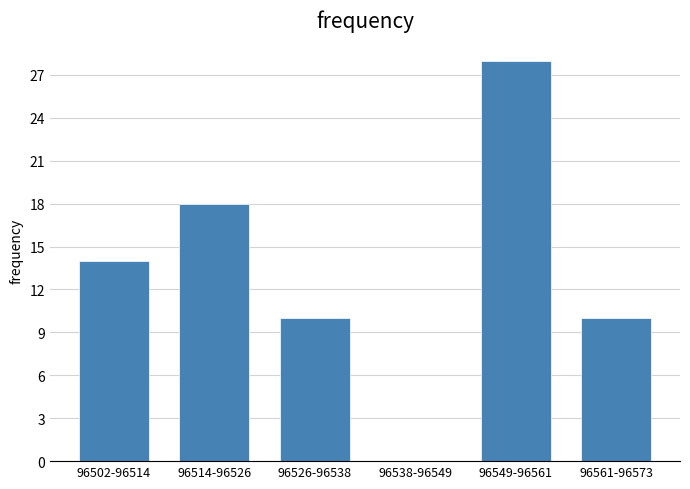

Reading right to left, transcribe all the data shown in this chart.

96561-96573=10	96549-96561=28	96538-96549=0	96526-96538=10	96514-96526=18	96502-96514=14